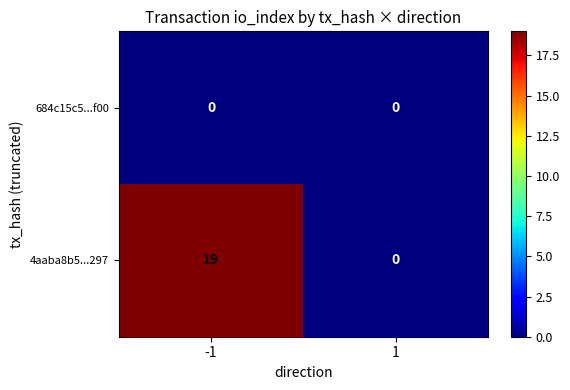

At which category does the chart reach its peak across all series?

-1